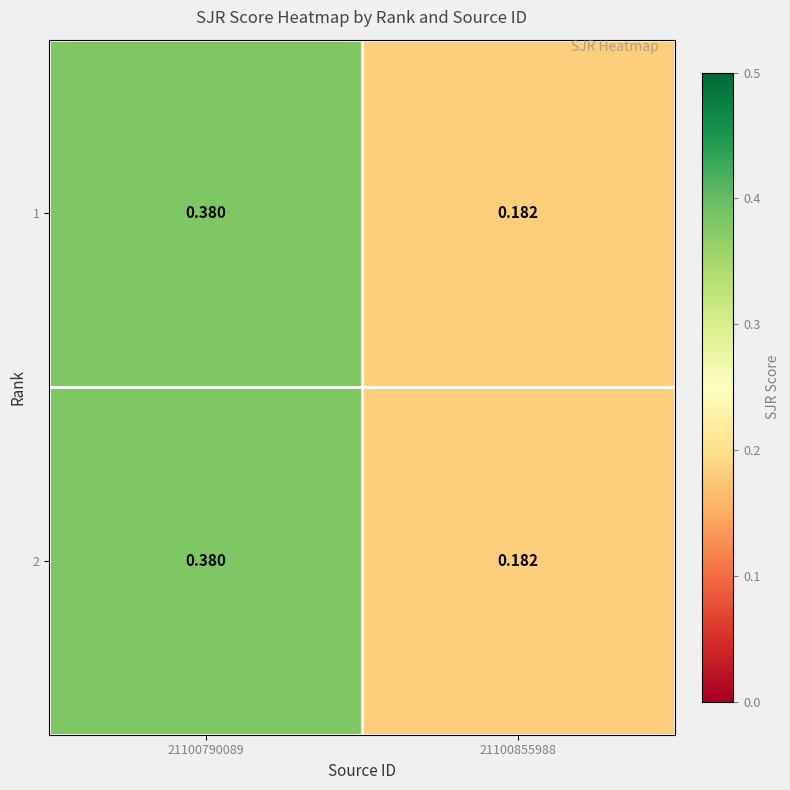

Reading left to right, what are all the values shown in this chart?

1: 21100790089=0.4	21100855988=0.2
2: 21100790089=0.4	21100855988=0.2